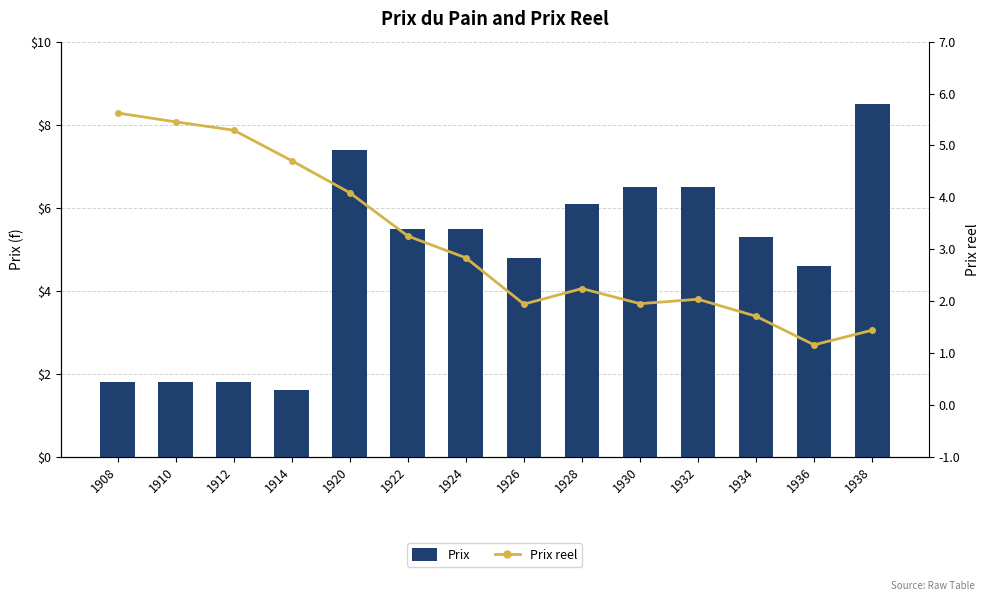

Reading right to left, what are all the values shown in this chart?

Prix: 1938=8.5	1936=4.6	1934=5.3	1932=6.5	1930=6.5	1928=6.1	1926=4.8	1924=5.5	1922=5.5	1920=7.4	1914=1.6	1912=1.8	1910=1.8	1908=1.8
Prix reel: 1938=1.4	1936=1.2	1934=1.7	1932=2.0	1930=2.0	1928=2.2	1926=1.9	1924=2.8	1922=3.3	1920=4.1	1914=4.7	1912=5.3	1910=5.5	1908=5.6